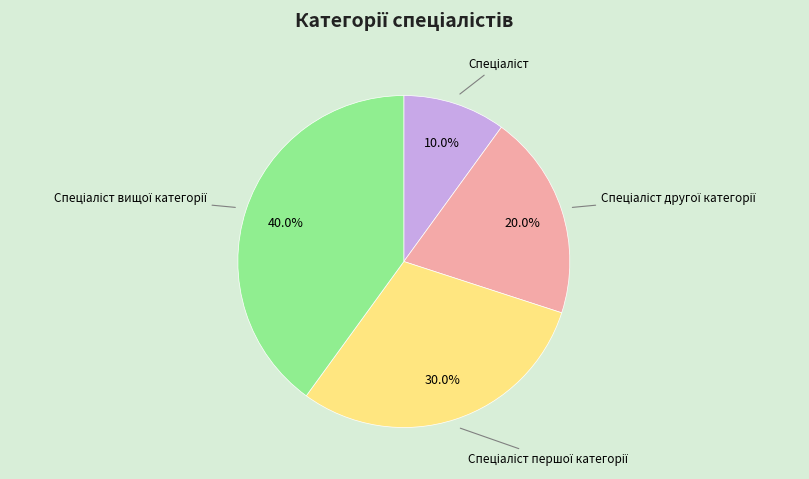

Is there a majority slice in this chart?

No